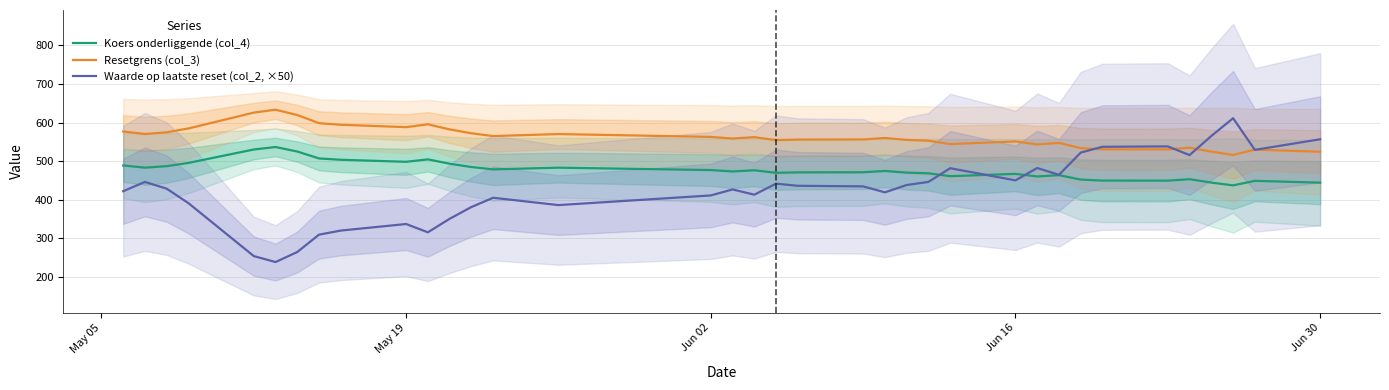

True or false: Resetgrens (col_3) has more than 0 interior local peaks.

True